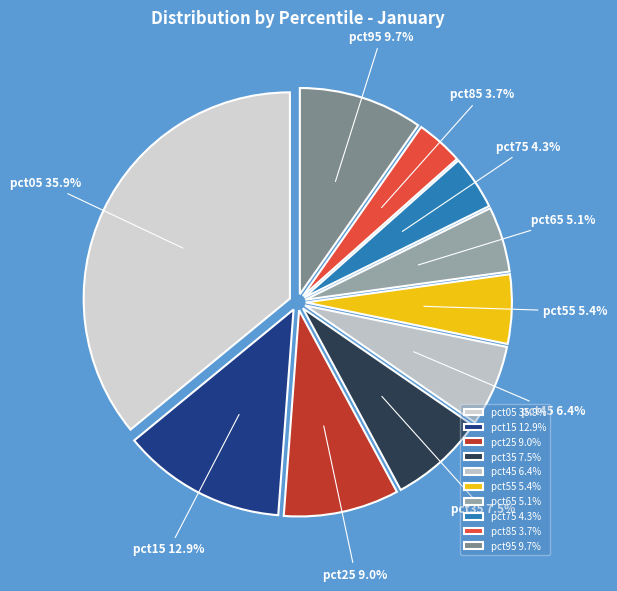

The pct55 slice represents 14% of the pie. True or false?

False